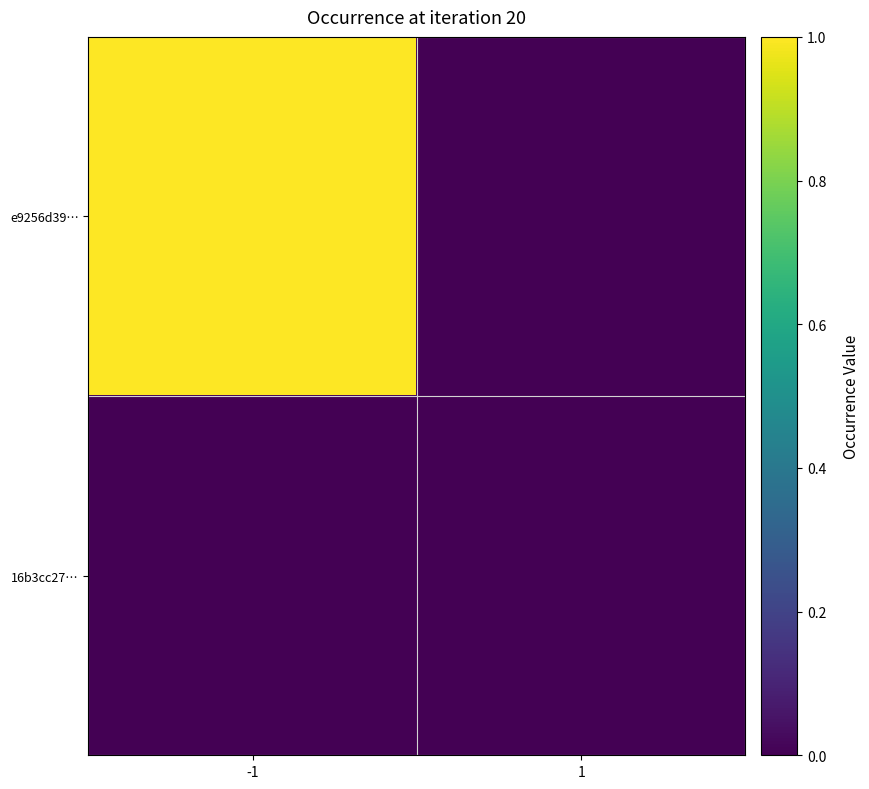

Count the number of categories in the chart.

2